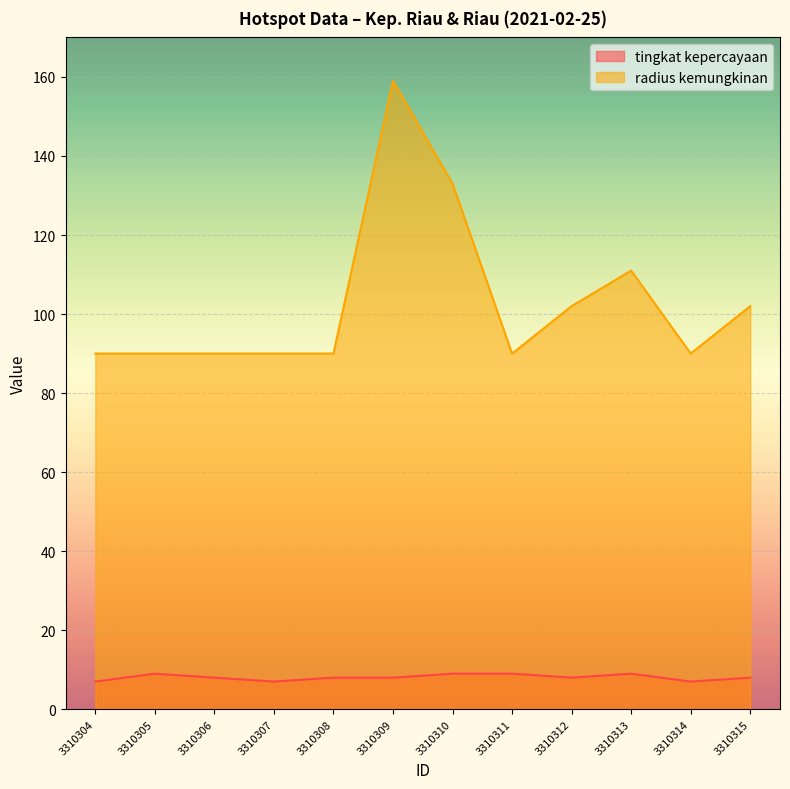

How many lines are shown in the chart?

2